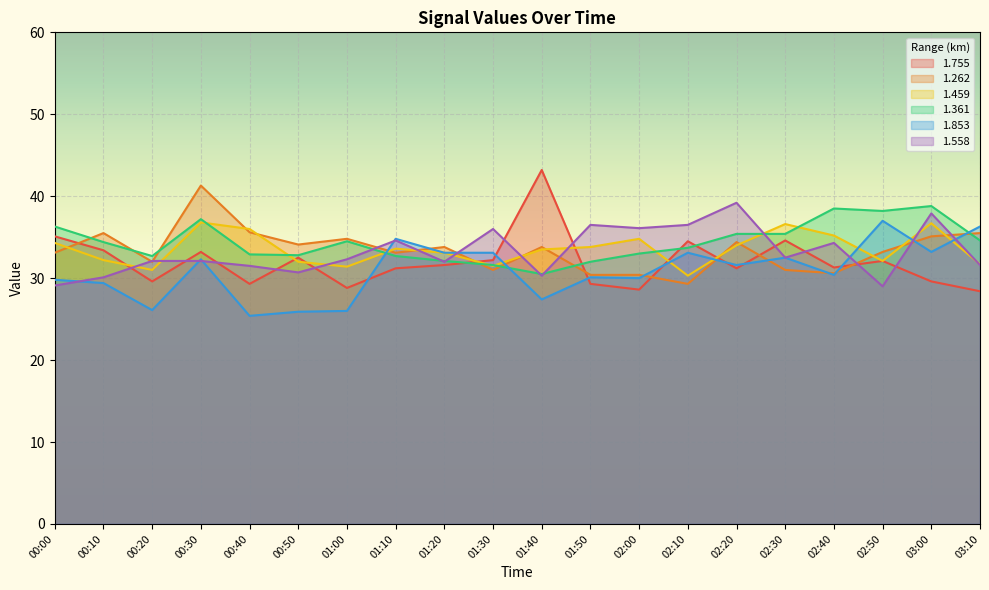

At which label does 1.361 first exceed 34?

00:00